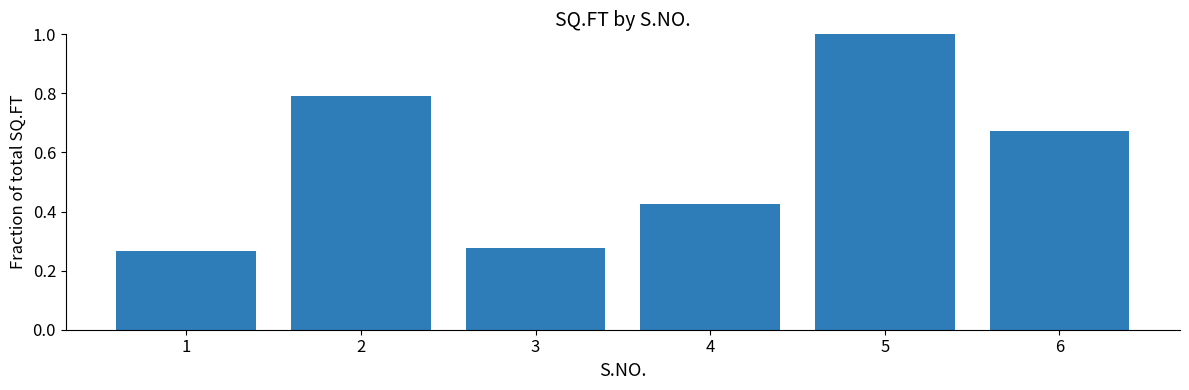

Which has a higher value, 5 or 1?

5